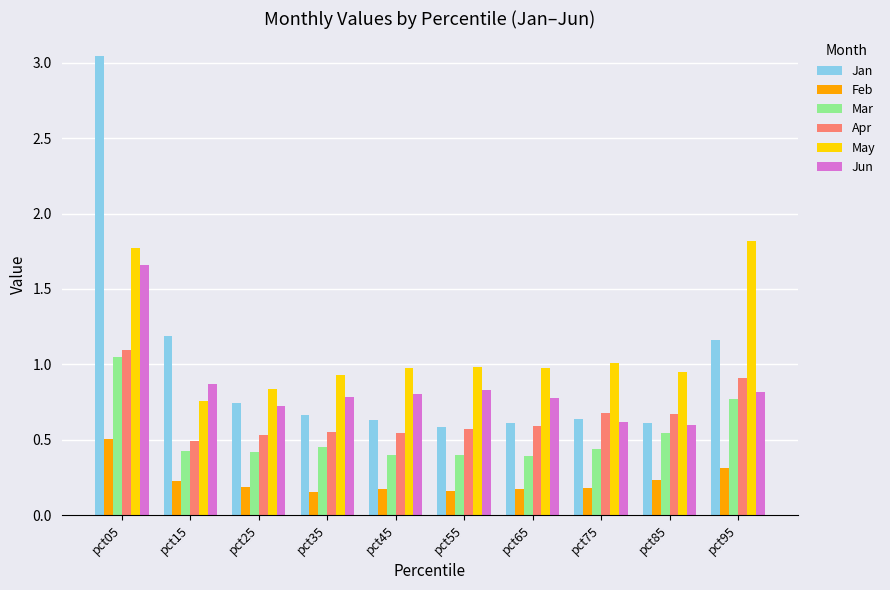

The Mar series shows 0.5 at pct85. True or false?

True